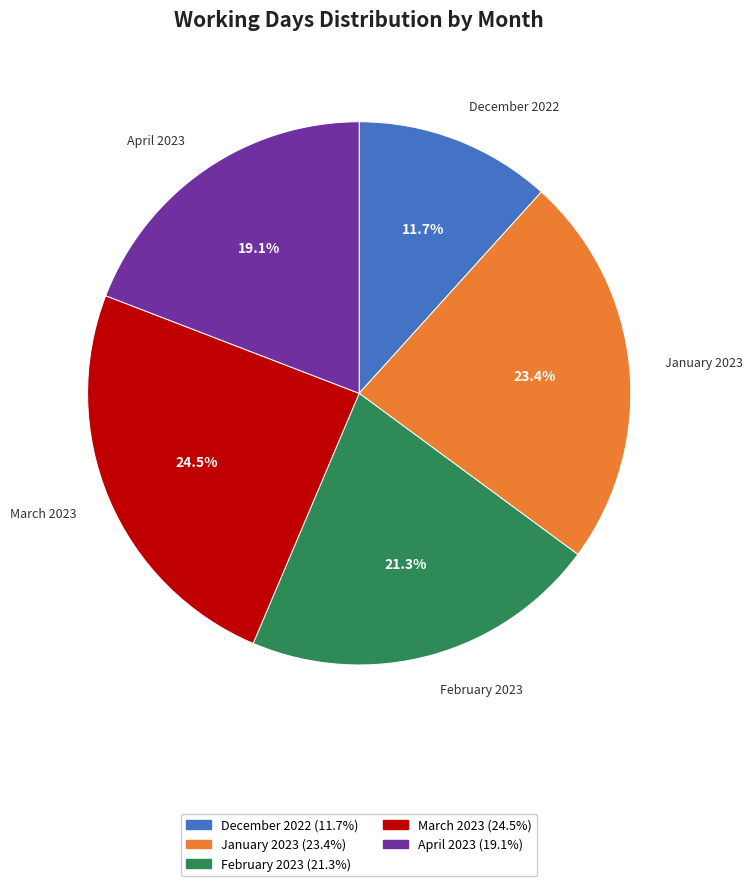

To the nearest percent, what portion does April 2023 represent?

19%